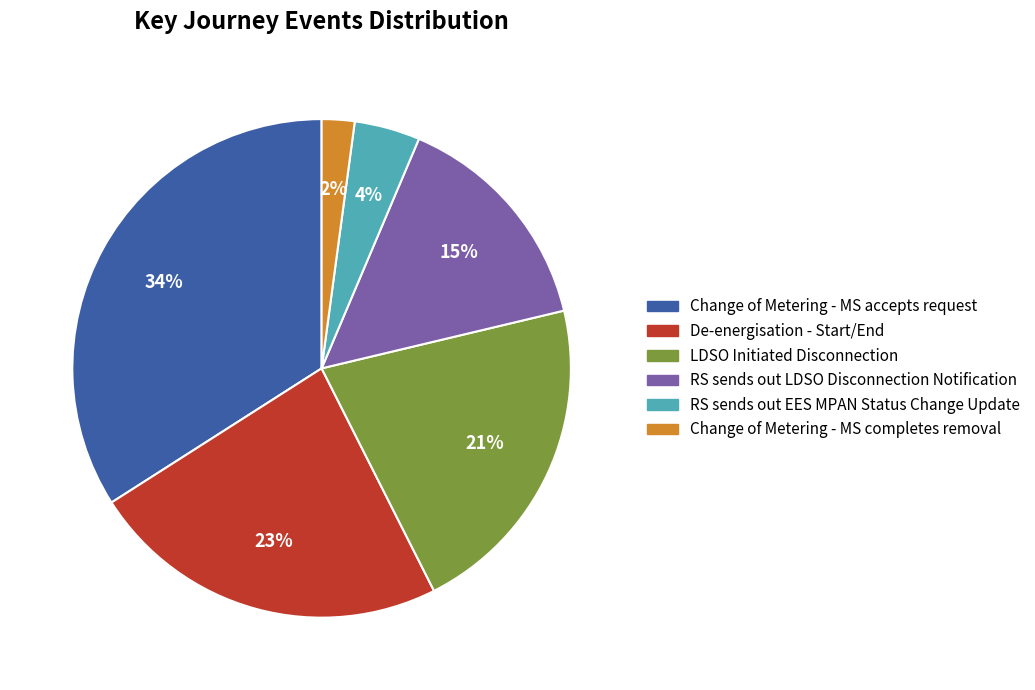

Rank the categories by value from lowest to highest.

Change of Metering - MS completes removal, RS sends out EES MPAN Status Change Update, RS sends out LDSO Disconnection Notification, LDSO Initiated Disconnection, De-energisation - Start/End, Change of Metering - MS accepts request